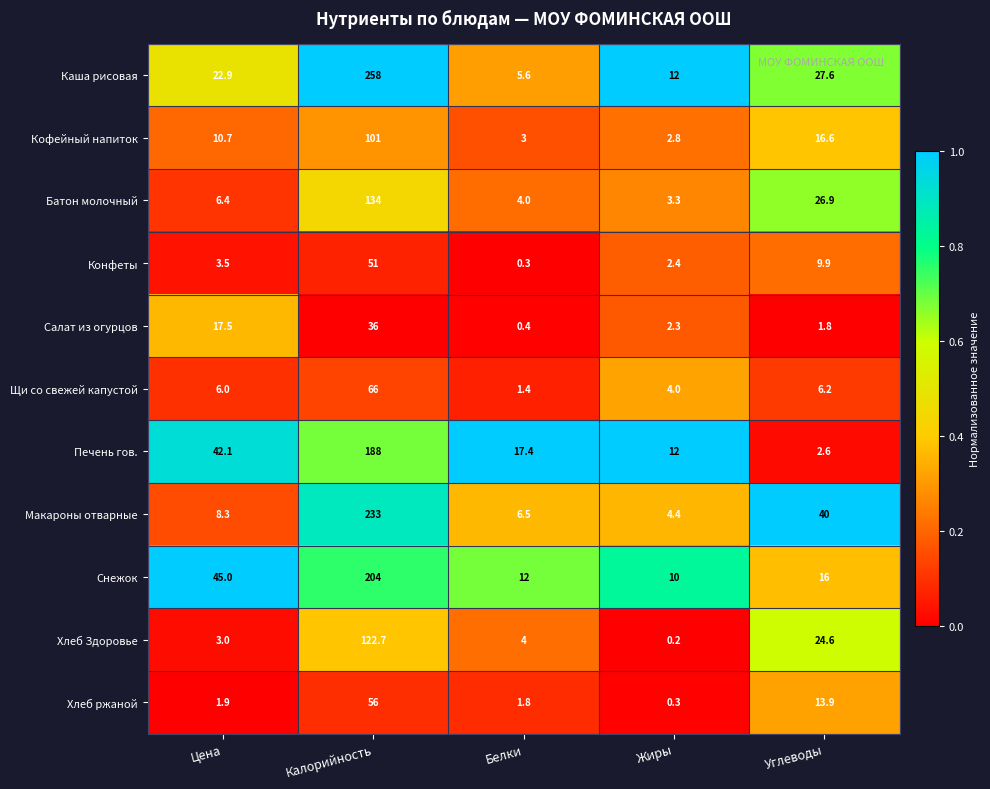

Count the number of categories in the chart.

5